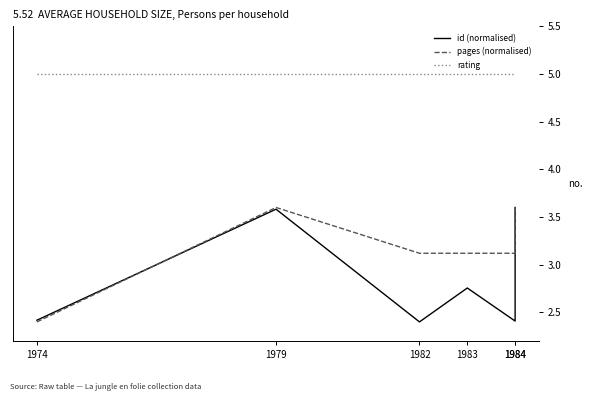

Reading right to left, extract all data points from this chart.

id (normalised): 1984=3.6	1984=2.4	1983=2.8	1982=2.4	1979=3.6	1974=2.4
pages (normalised): 1984=3.6	1984=3.1	1983=3.1	1982=3.1	1979=3.6	1974=2.4
rating: 1984=5.0	1984=5.0	1983=5.0	1982=5.0	1979=5.0	1974=5.0